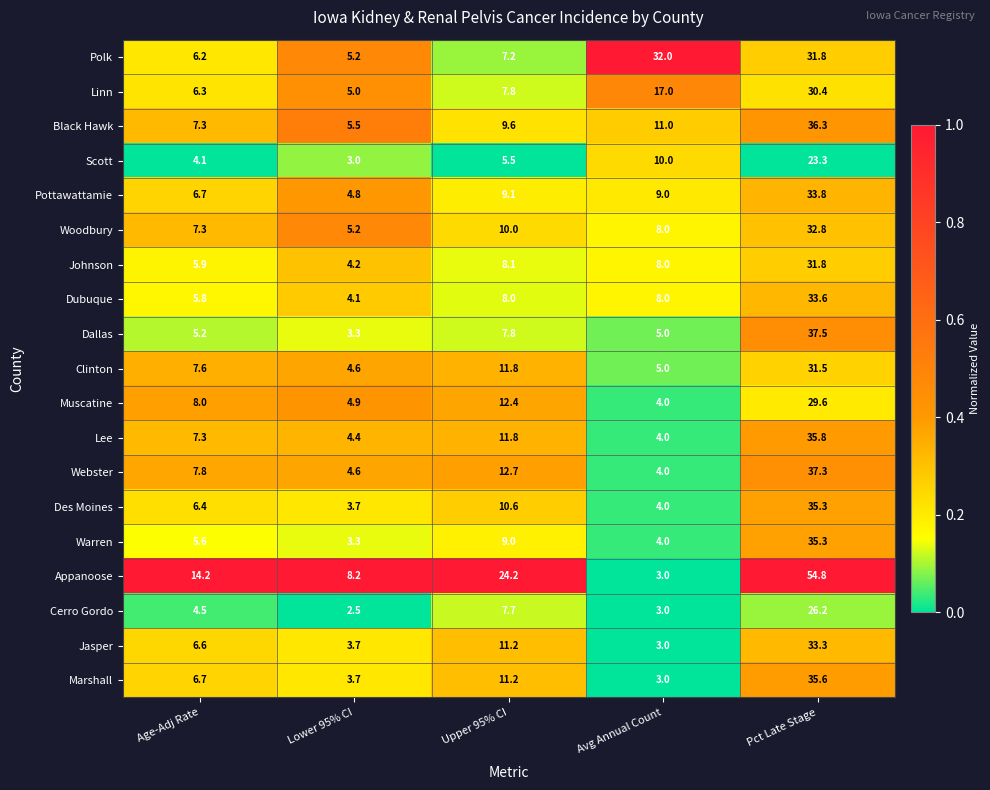

What is the difference between the highest and lowest values at Avg Annual Count?

29.0